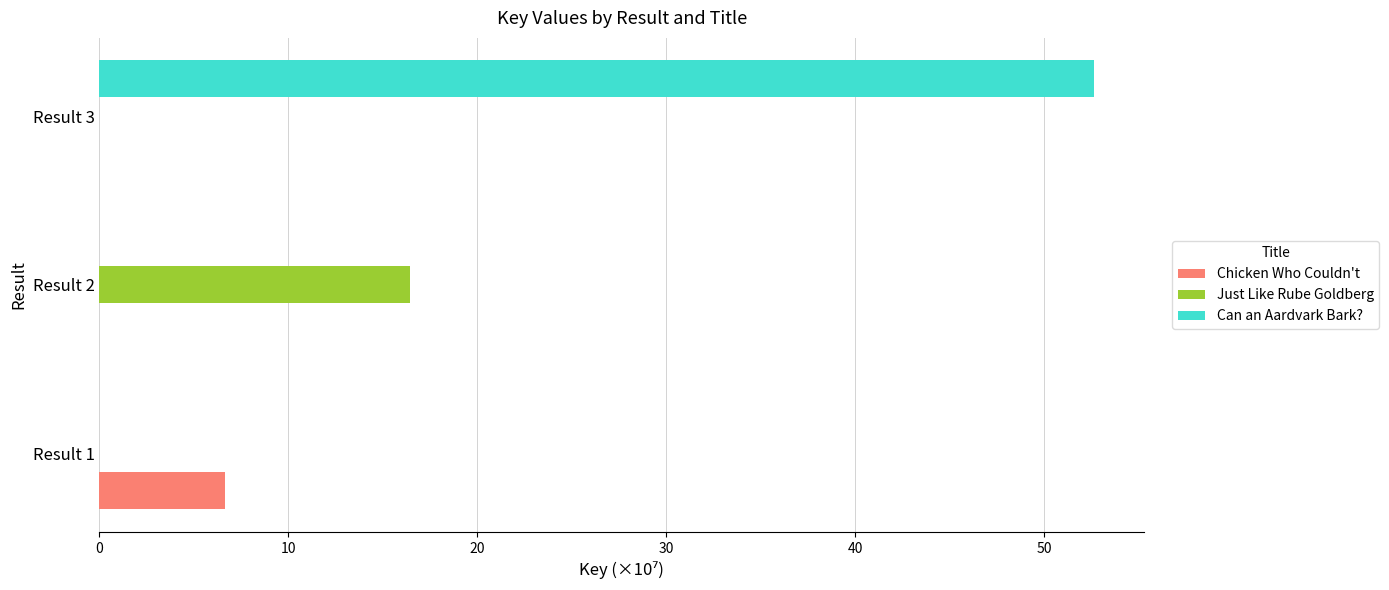

What is the sum of the Can an Aardvark Bark? values at Result 1 and Result 3?

52.7